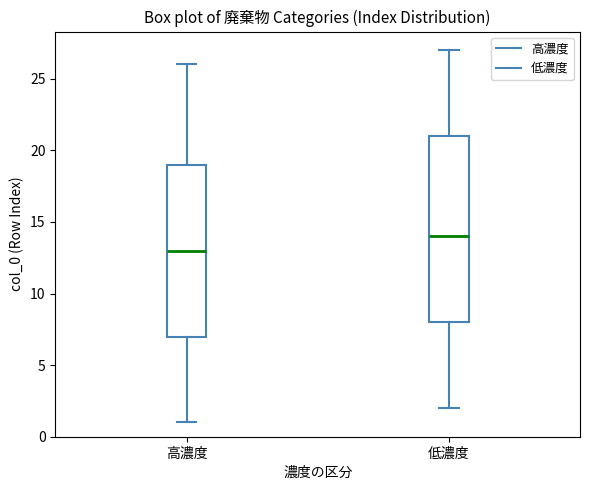

Which box is the tallest, from its lower edge to its upper edge?

低濃度